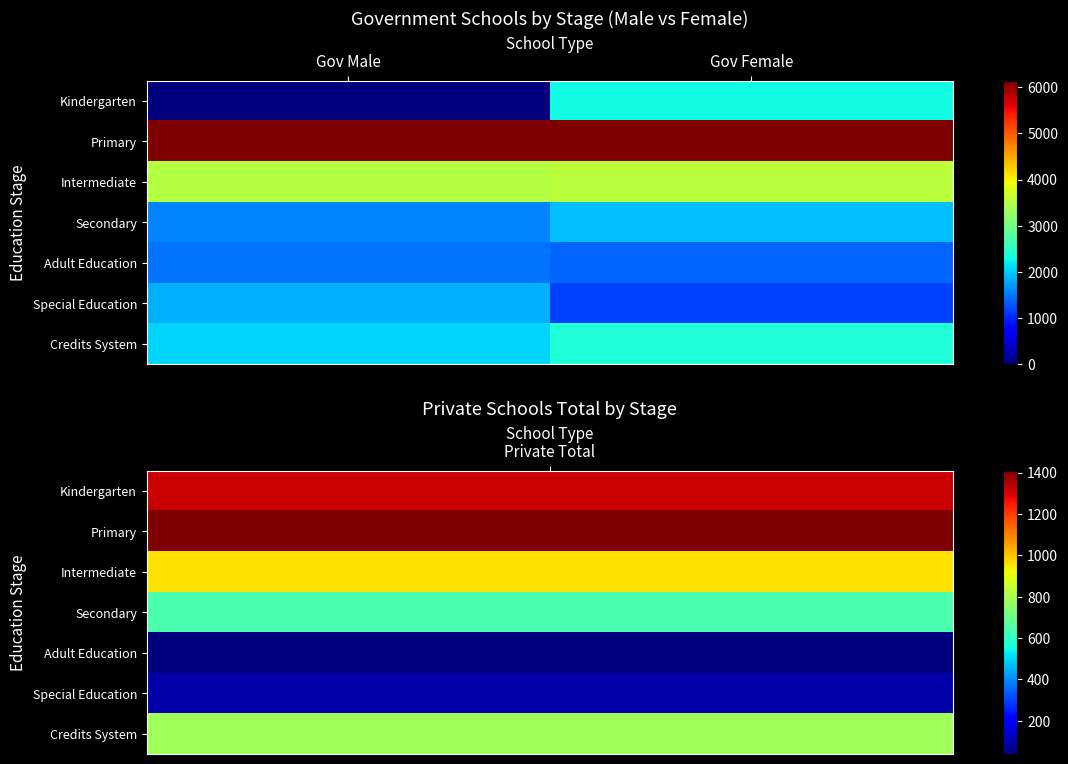

Between Gov Male and Gov Female, which is larger?

Gov Female